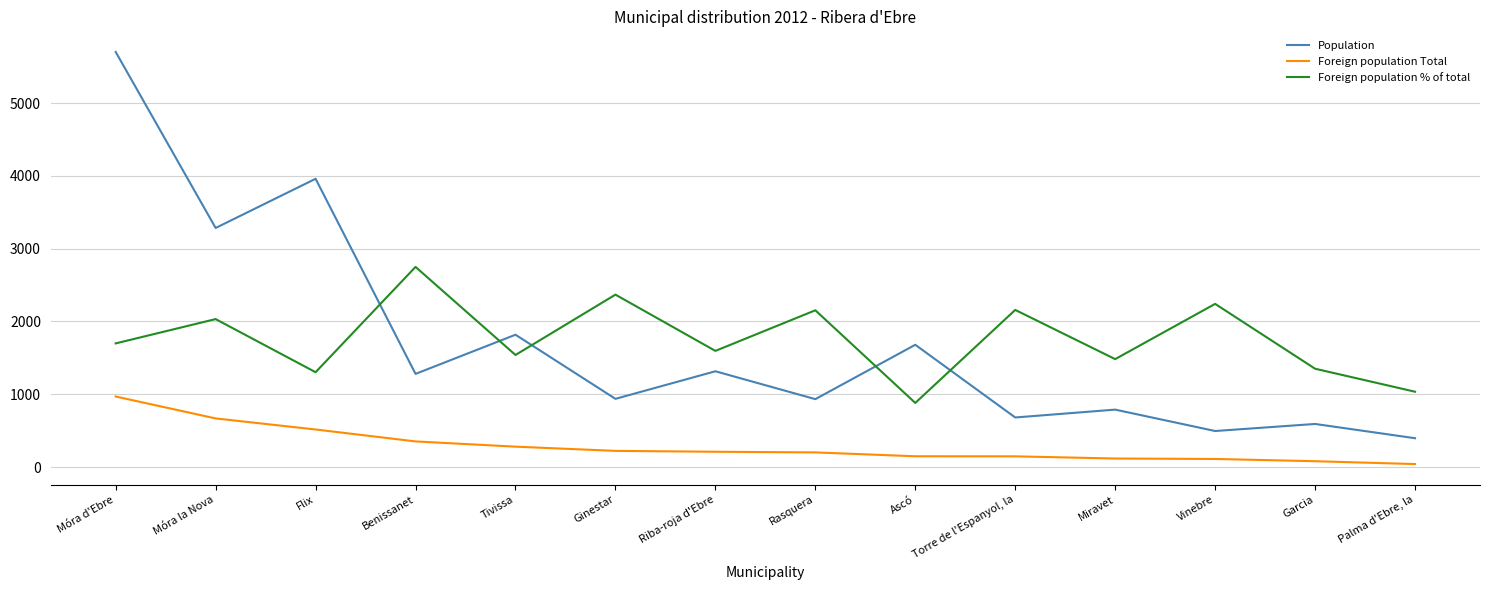

At which label is Foreign population % of total closest to 1815?

Móra d'Ebre